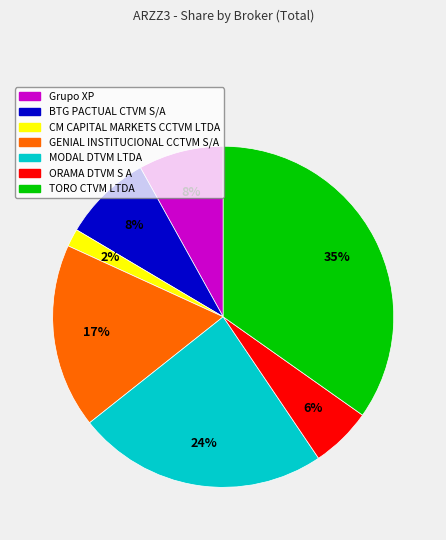

How many segments does this pie chart have?

7